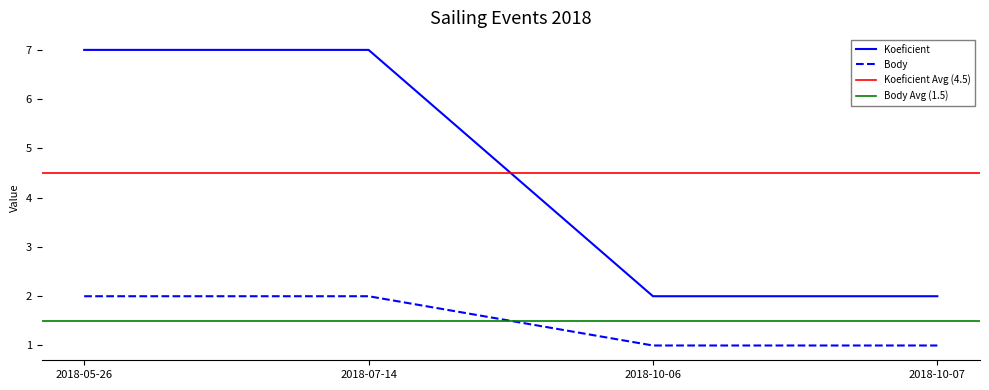

What is the difference between the highest and lowest values at 2018-10-07?

1